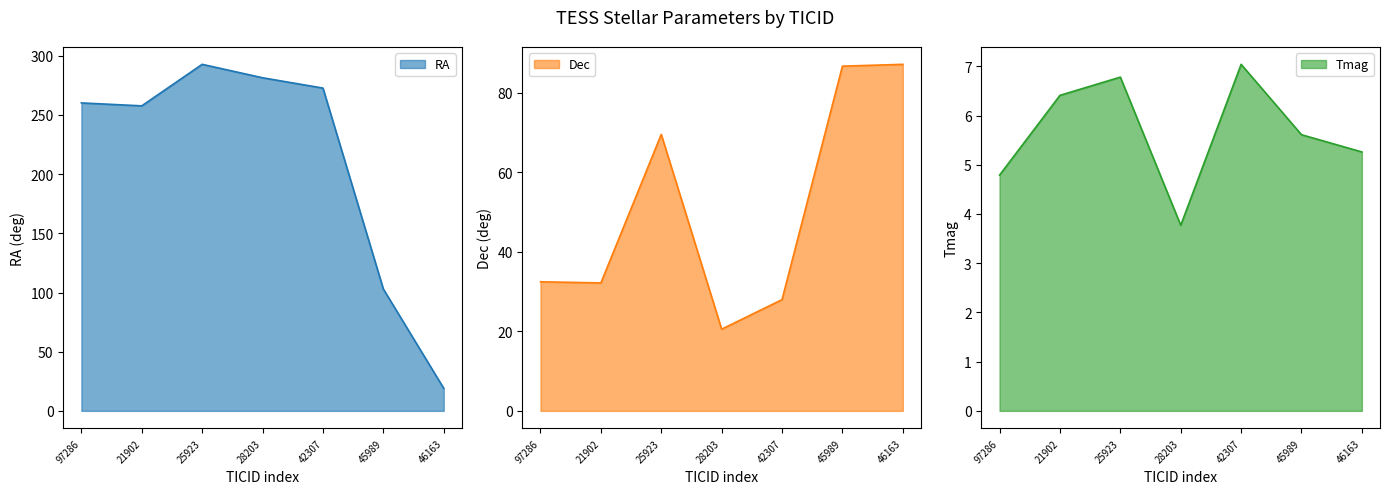

List the series in order of their overall mean, lowest first.

Tmag, Dec, RA